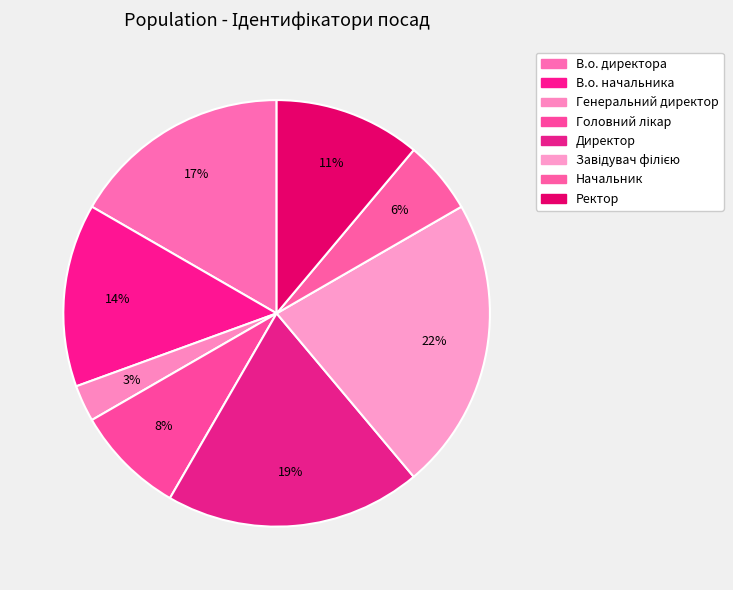

How many segments does this pie chart have?

8